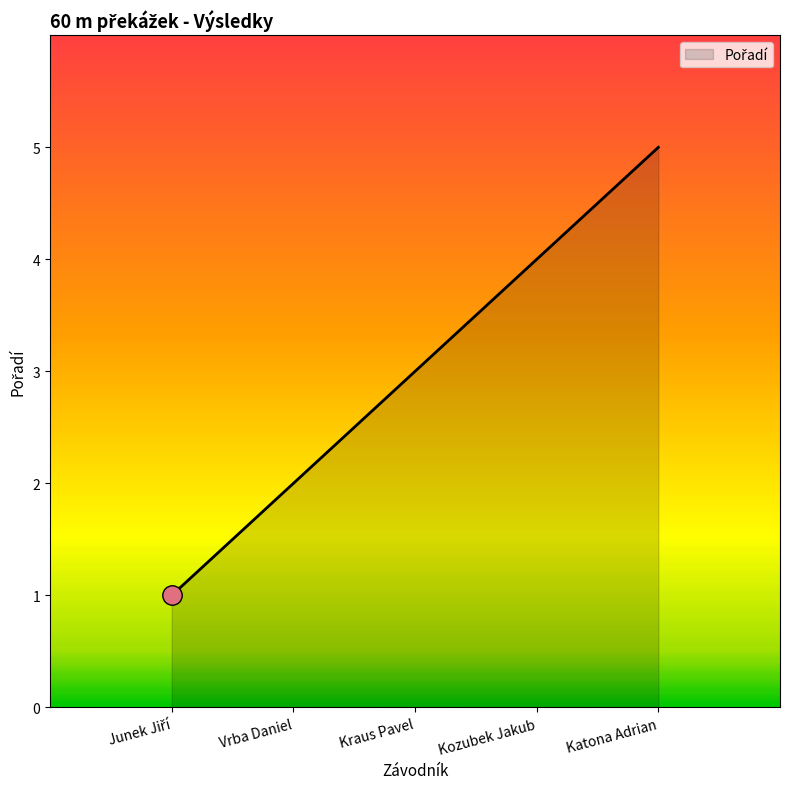

Count the number of data series in this chart.

1